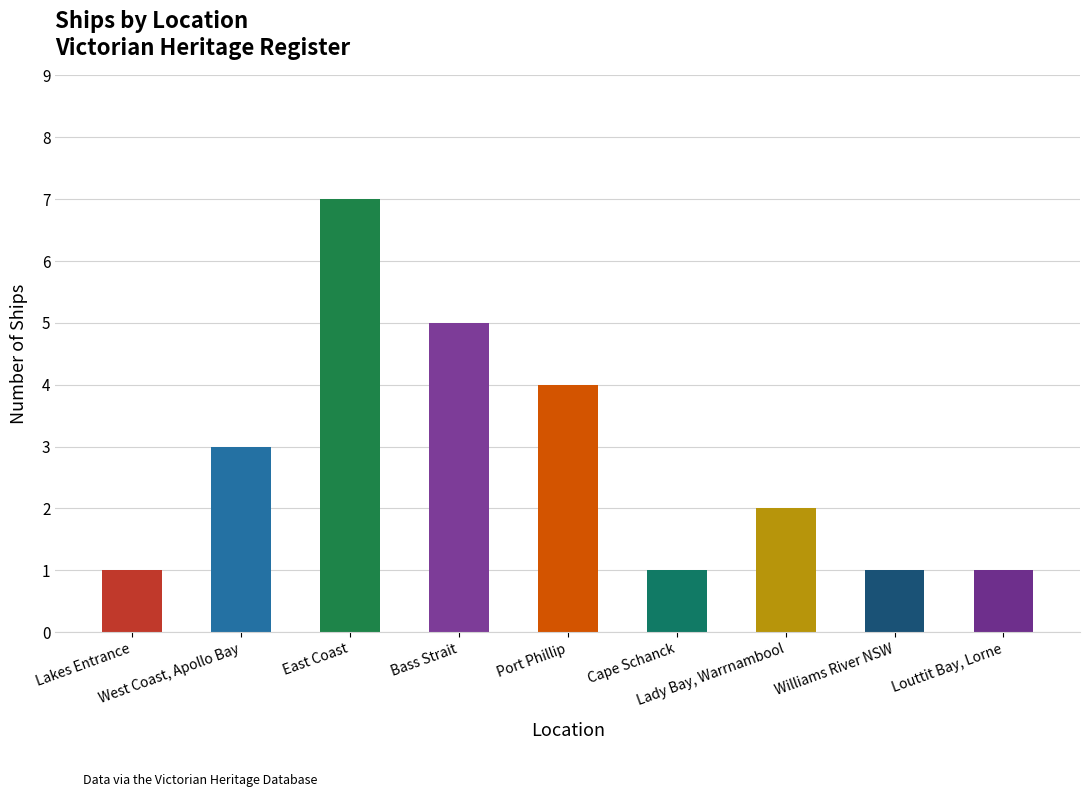

Does the chart contain stacked bars?

No